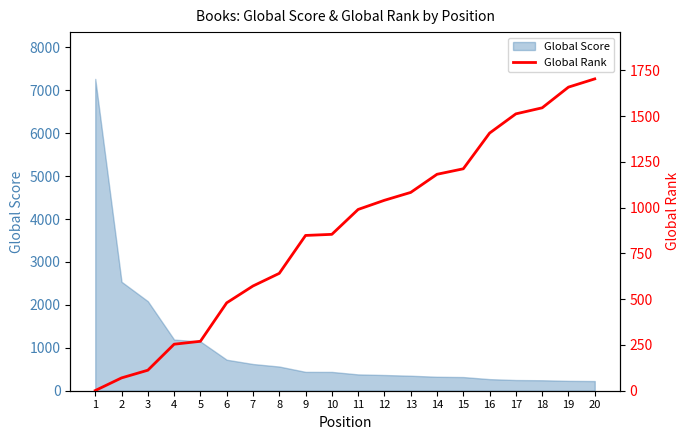

What is the minimum value for Global Score?

225